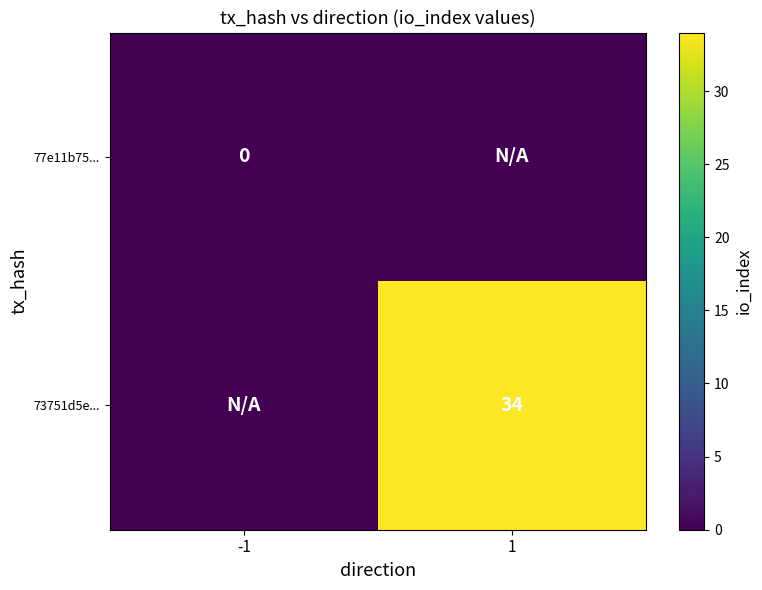

The value of 73751d5e... at 1 is 22. True or false?

False